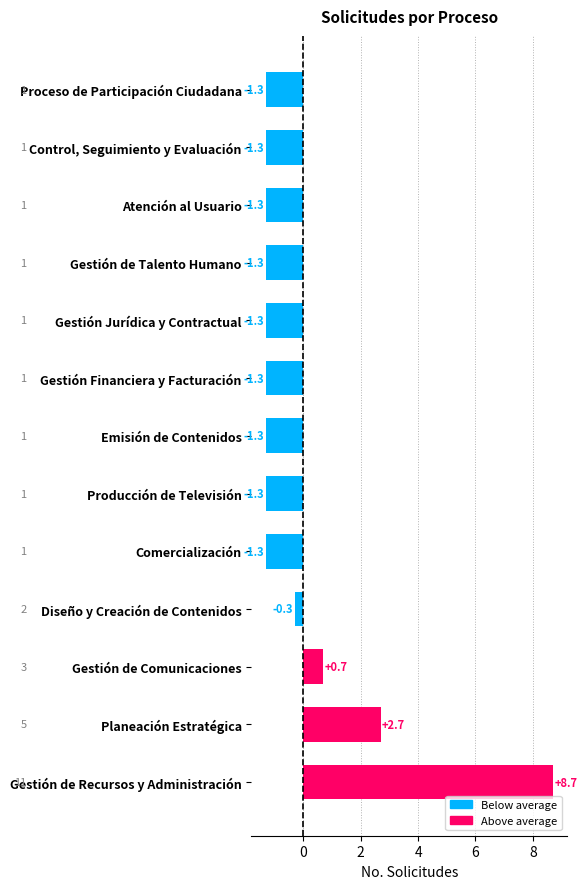

Read the value at Gestión de Talento Humano.

-1.3